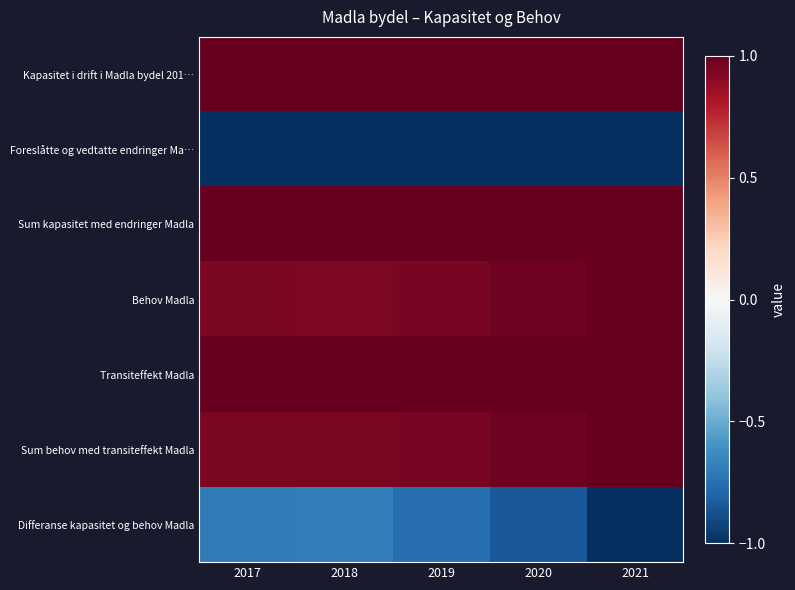

What is the total value across all series at 2021?

3.0